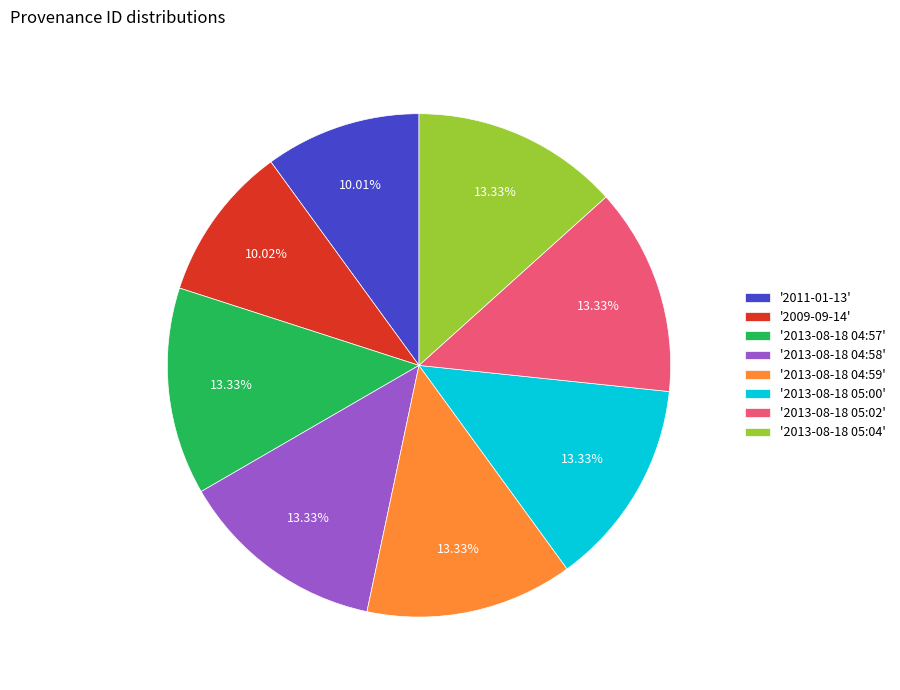

Does '2013-08-18 05:02' represent more than half of the total?

No